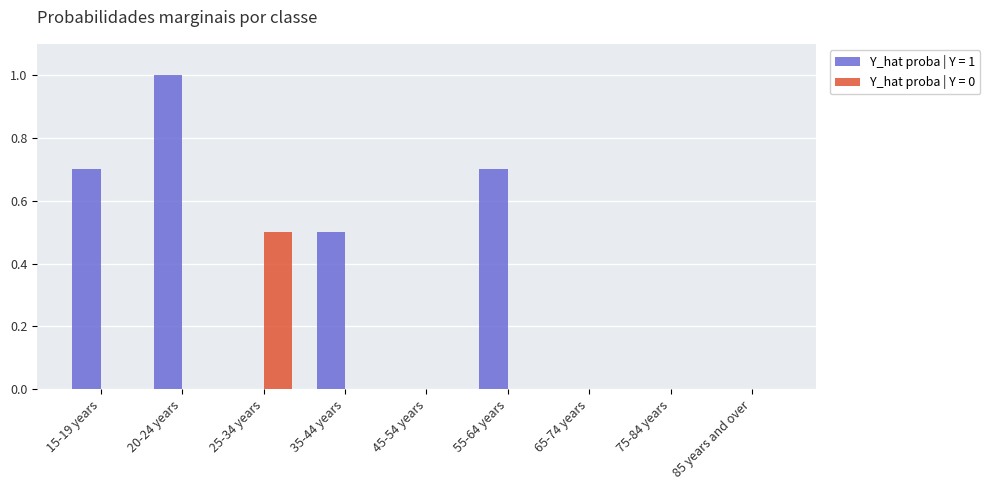

Between 20-24 years and 85 years and over, which series saw the biggest shift?

Y_hat proba | Y = 1